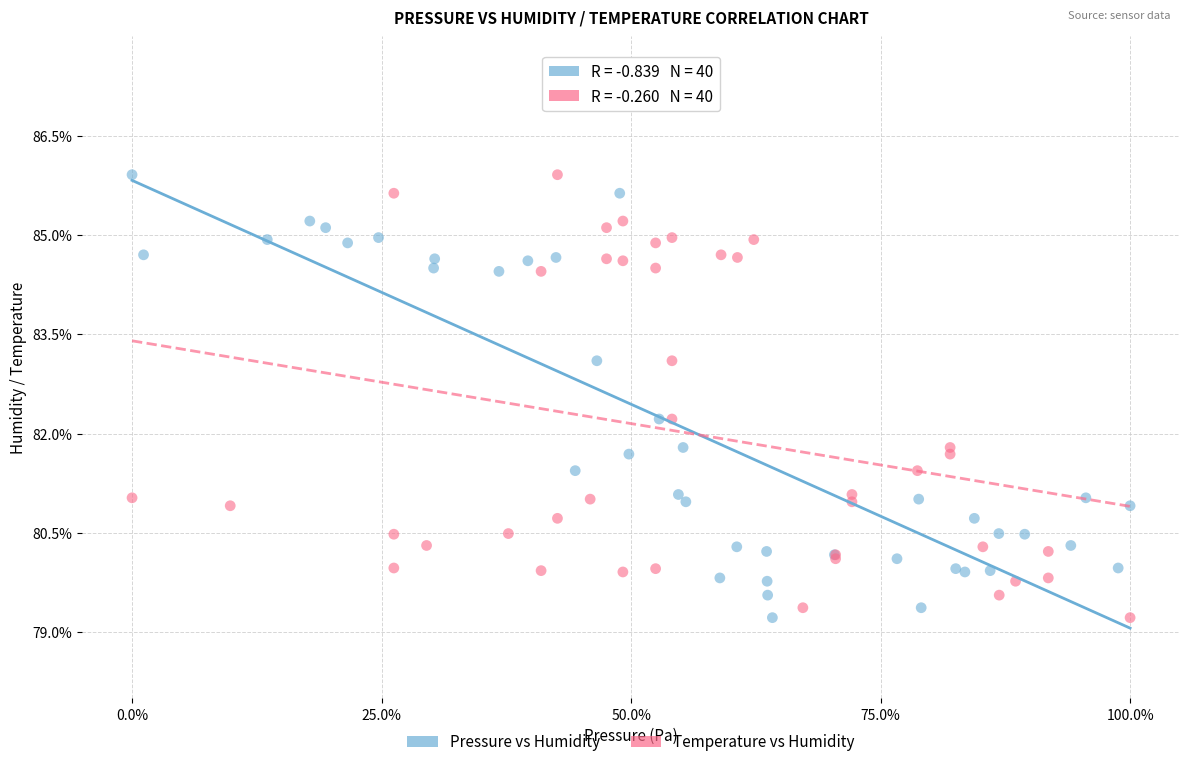

What are all the series names shown in the legend?

Pressure vs Humidity, Temperature vs Humidity